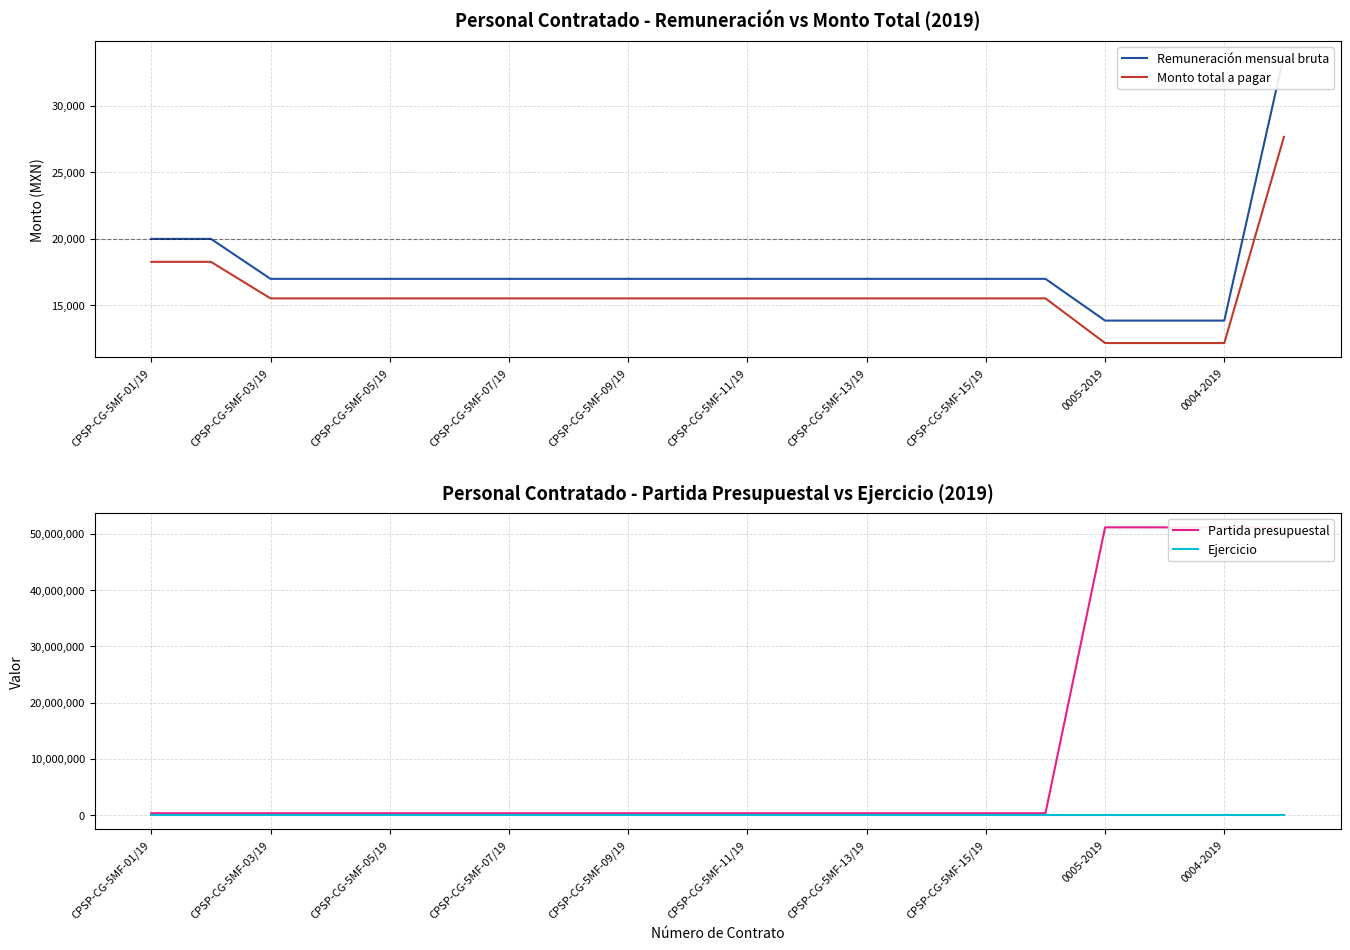

The value of Monto total a pagar at 0005-2019 is 7867.1. True or false?

False